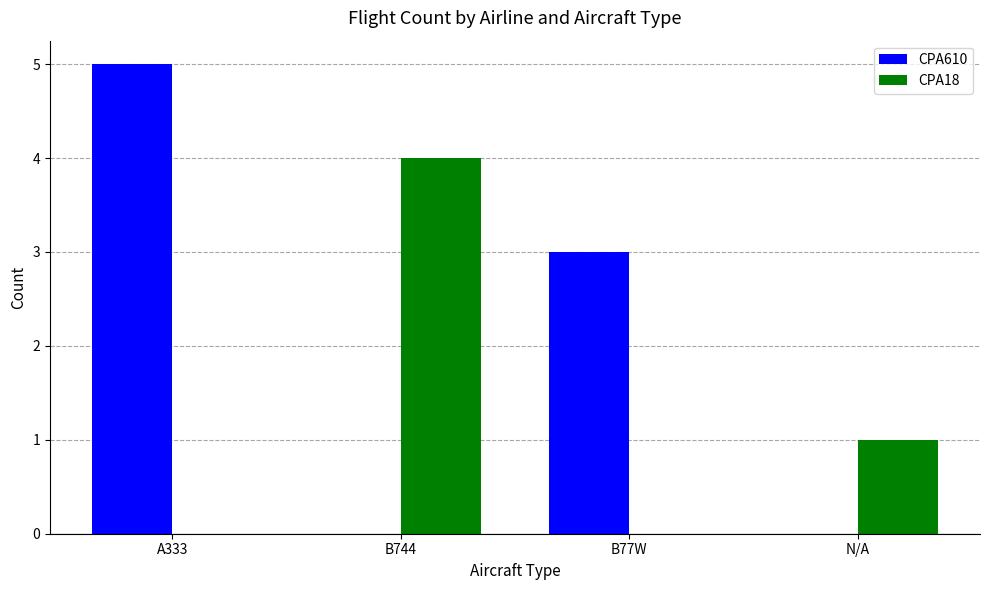

Read the CPA18 value at N/A.

1